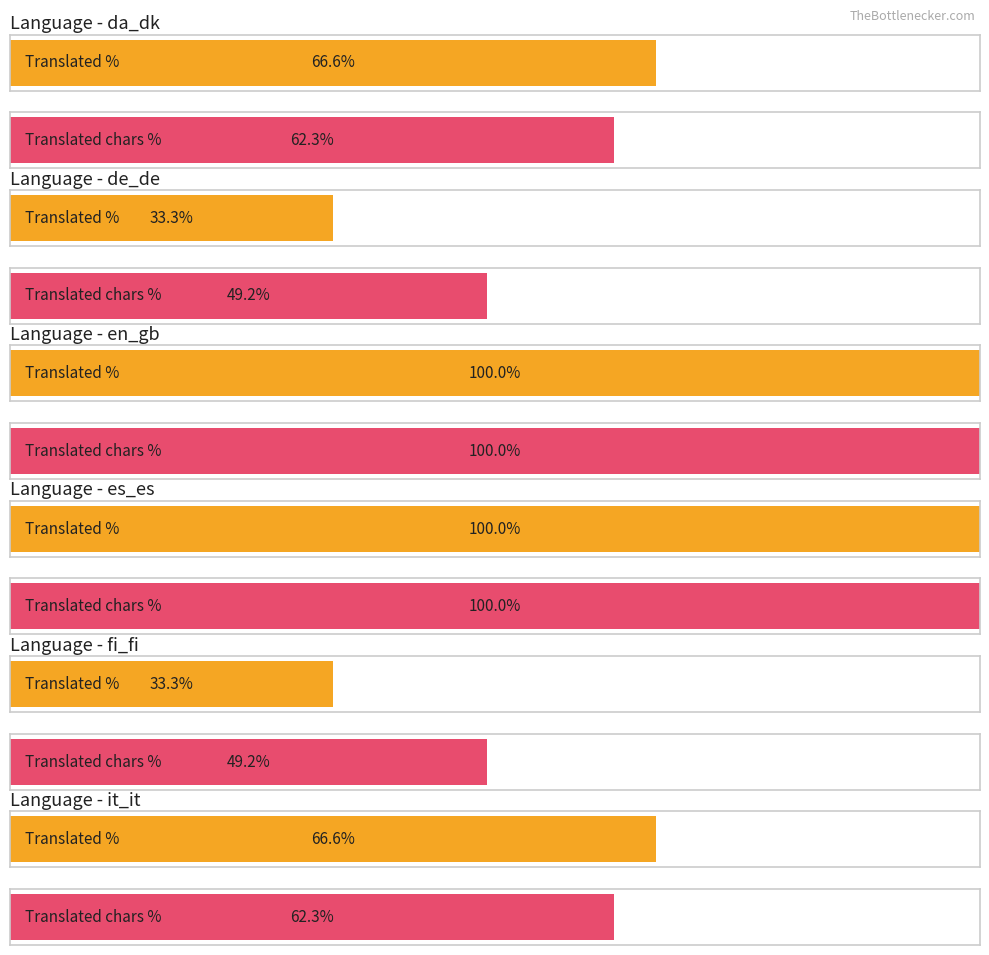

At which category is the sum across all series the highest?

en_gb